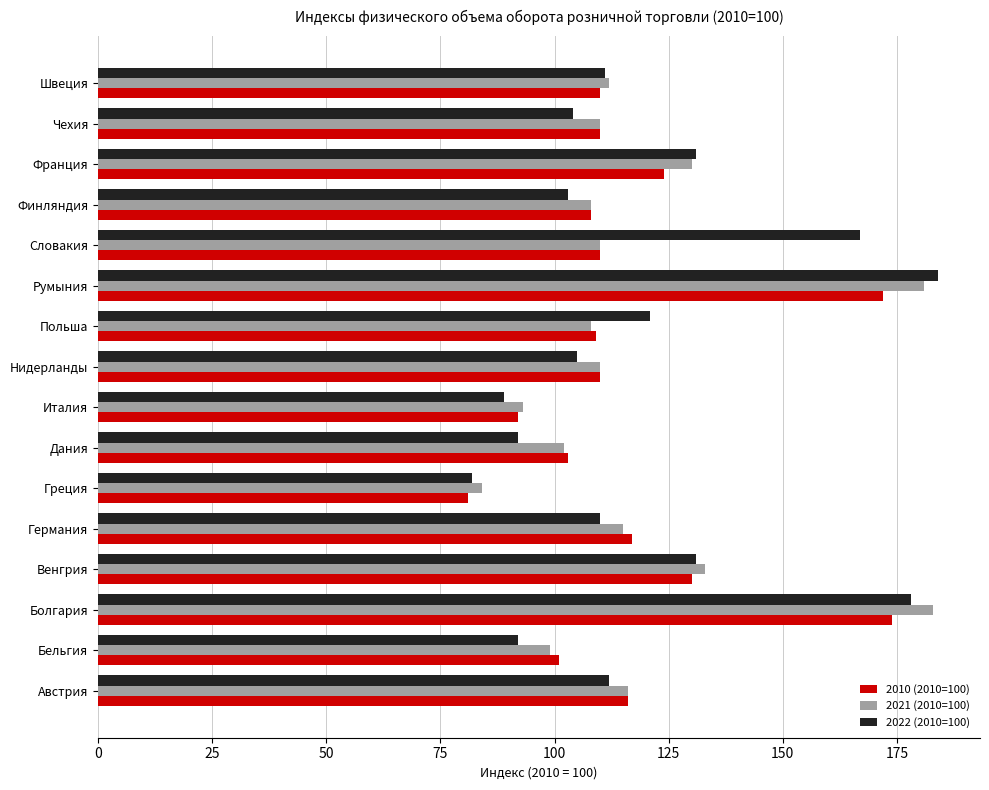

Between Дания and Словакия, which series saw the biggest shift?

2022 (2010=100)